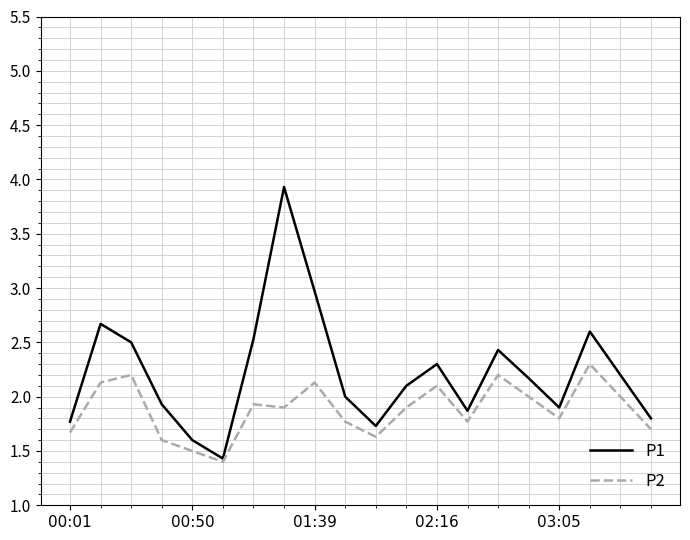

What is the difference between the second highest and second lowest values in the P1 series?

1.4